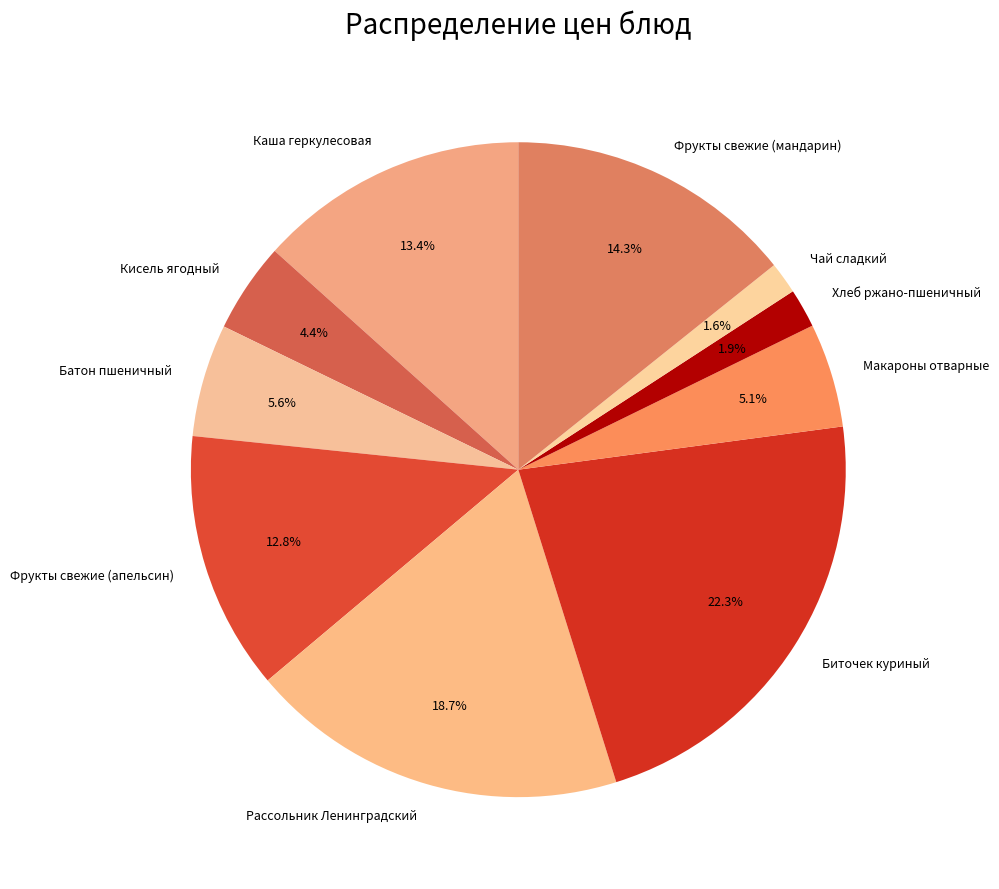

Combined, do Каша геркулесовая and Кисель ягодный account for over 50%?

No